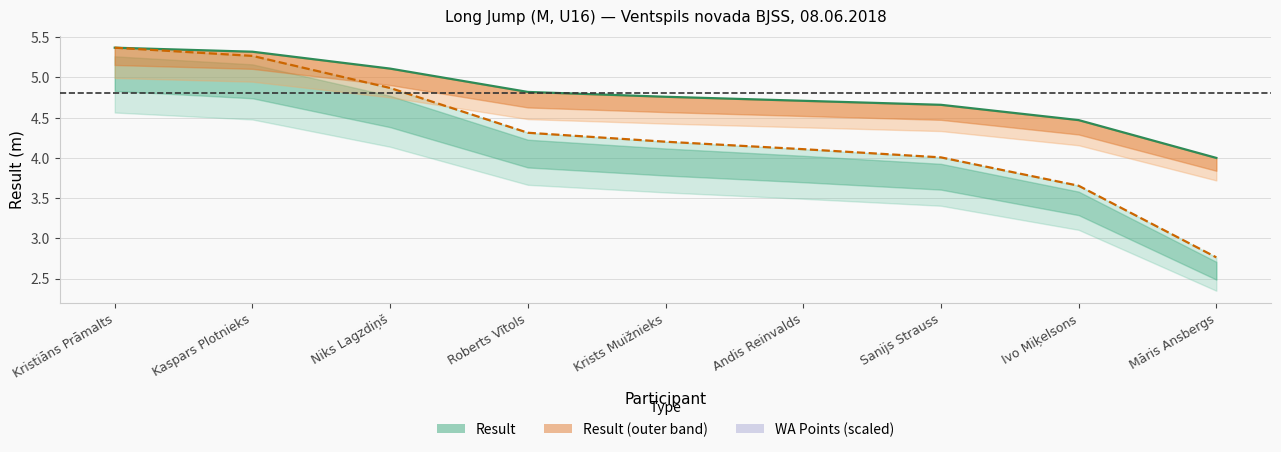

Does the chart display data point markers on the line(s)?

No